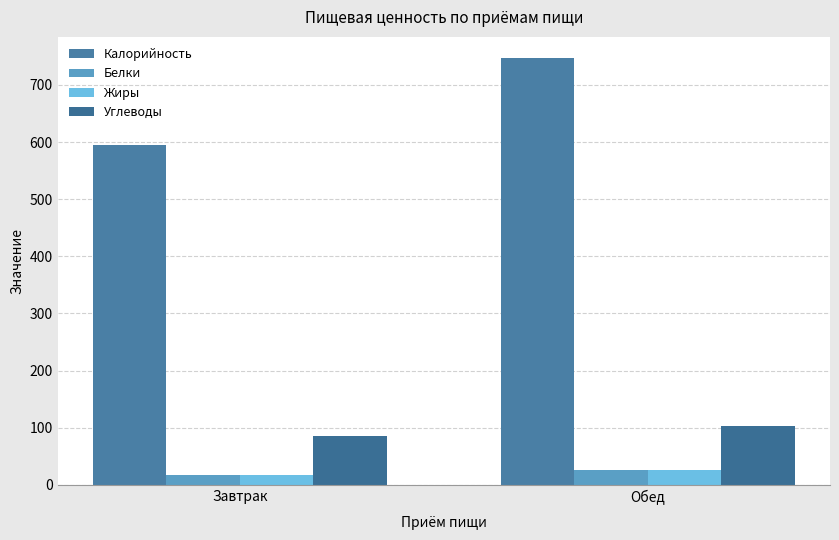

List the series in order of their peak value, highest first.

Калорийность, Углеводы, Жиры, Белки